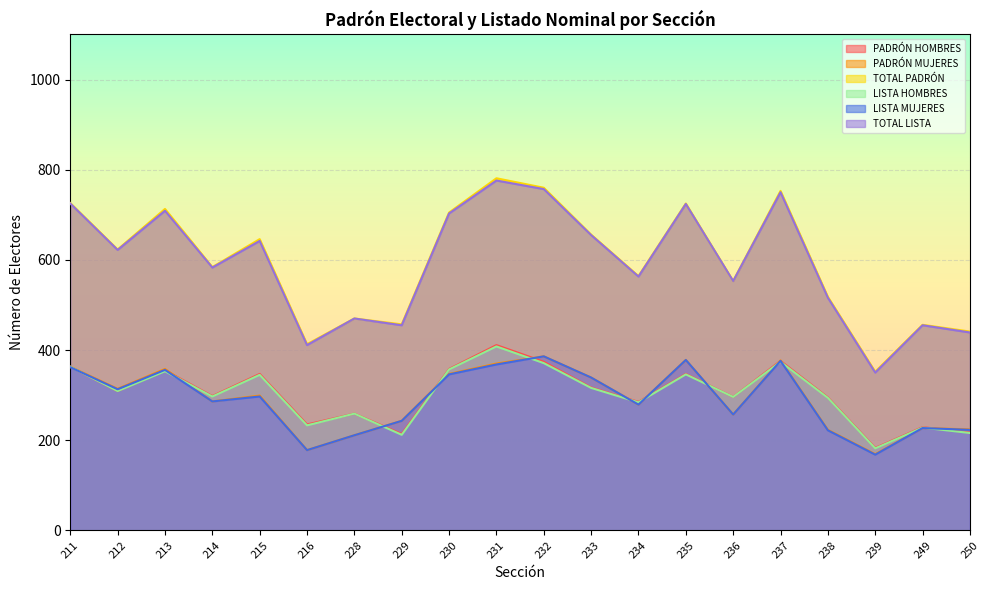

How many values in the LISTA HOMBRES series are below 309?

10